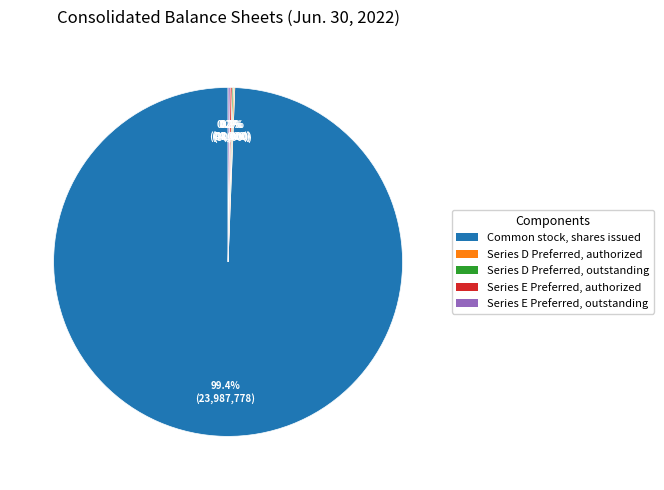

The Common stock, shares issued slice represents 99% of the pie. True or false?

True